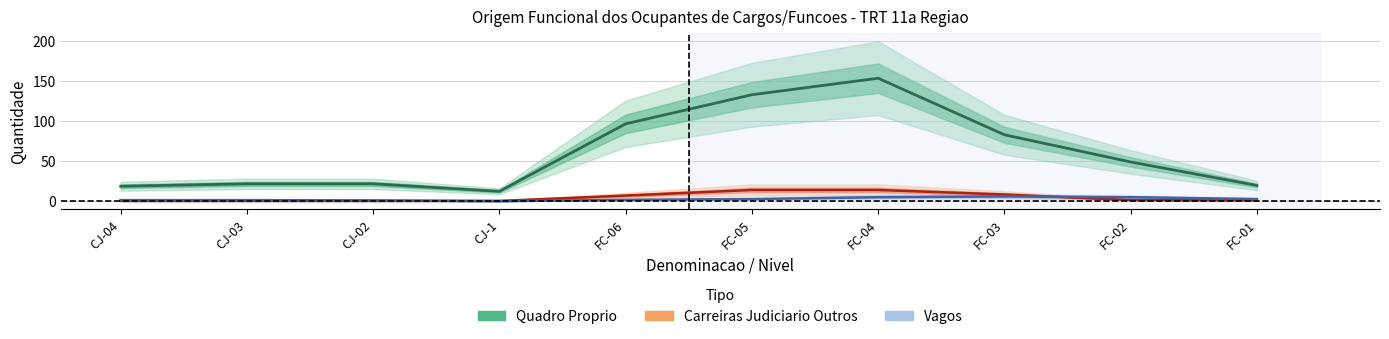

Which series has the largest total across all categories?

Carreiras Judiciario Outros